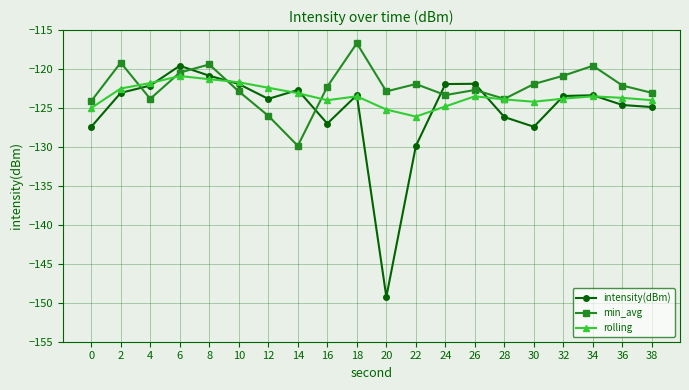

How many series are shown in this chart?

3